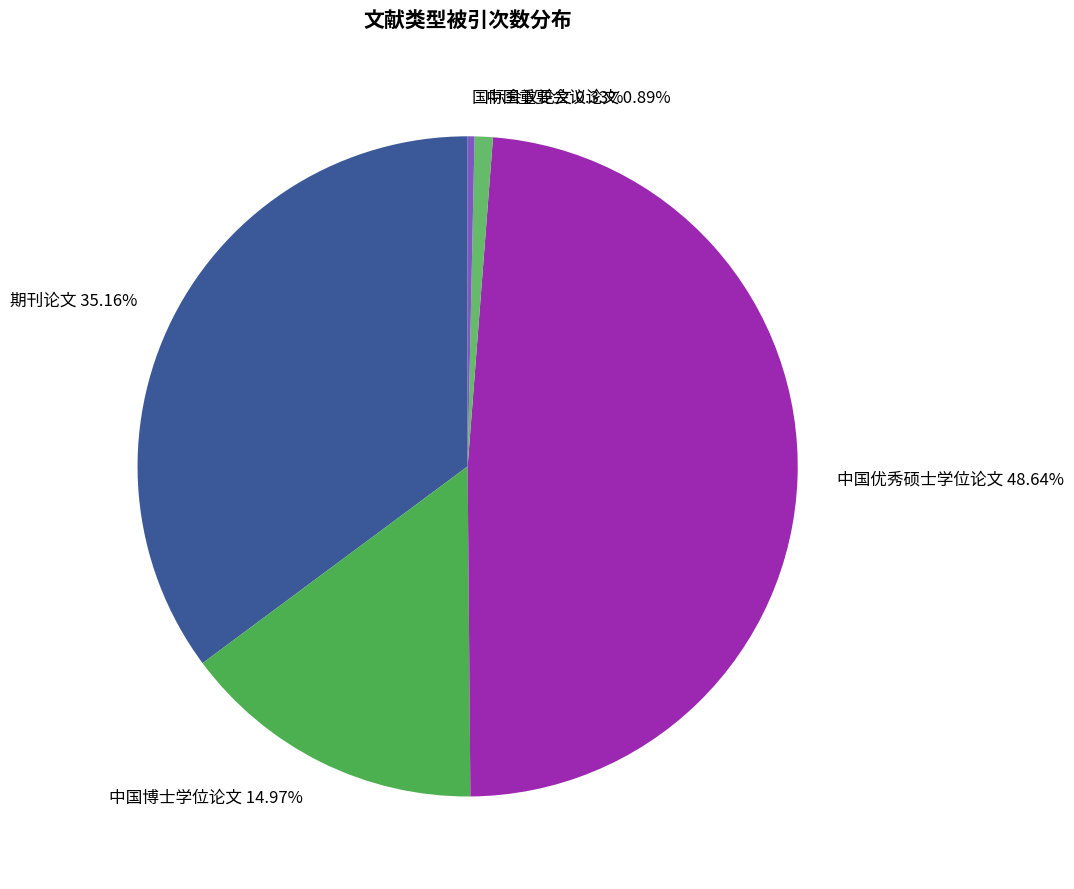

Is the sum of 期刊论文 and 中国重要会议论文 greater than half?

No